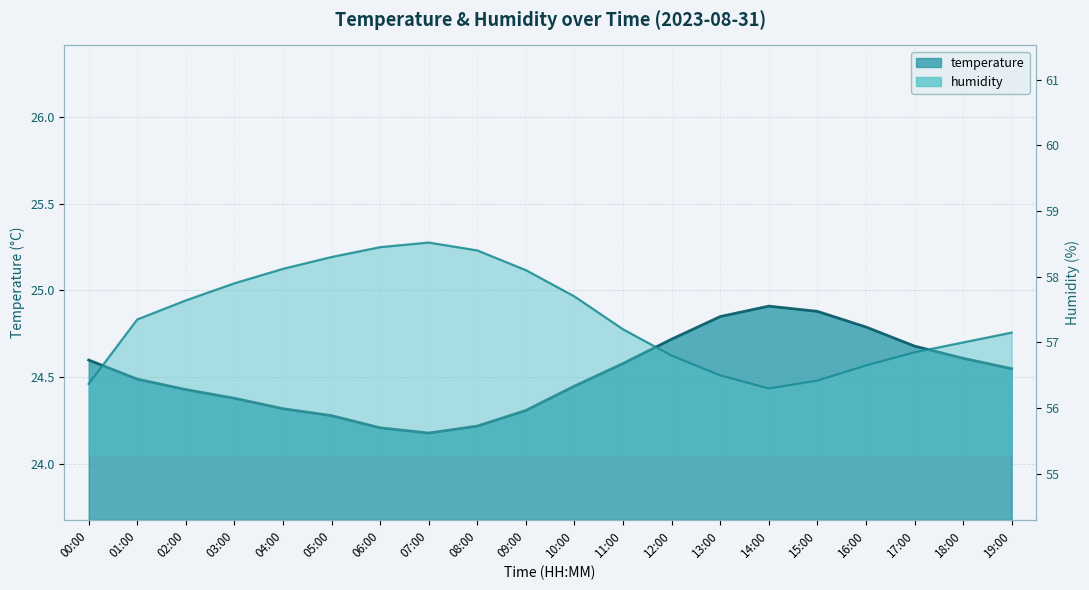

True or false: temperature and humidity intersect in this chart.

False